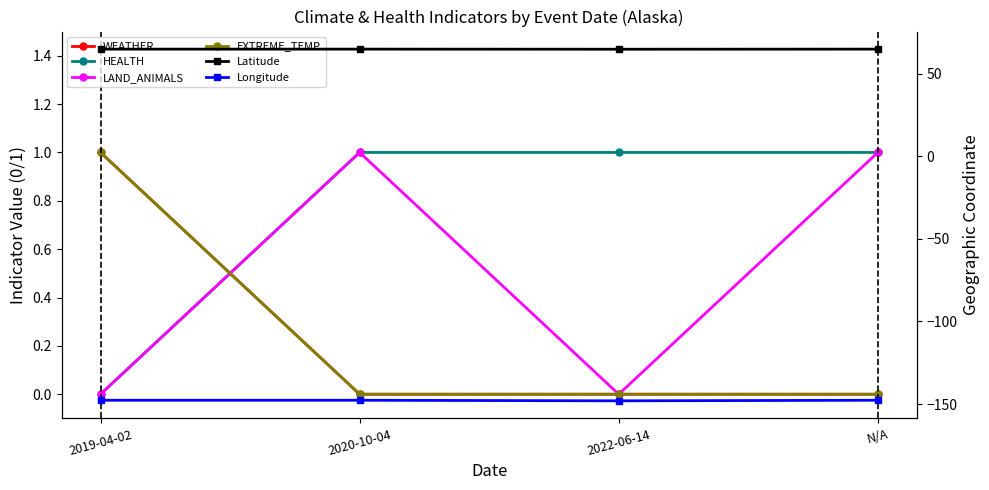

Which label corresponds to the smallest value in the chart?

2022-06-14